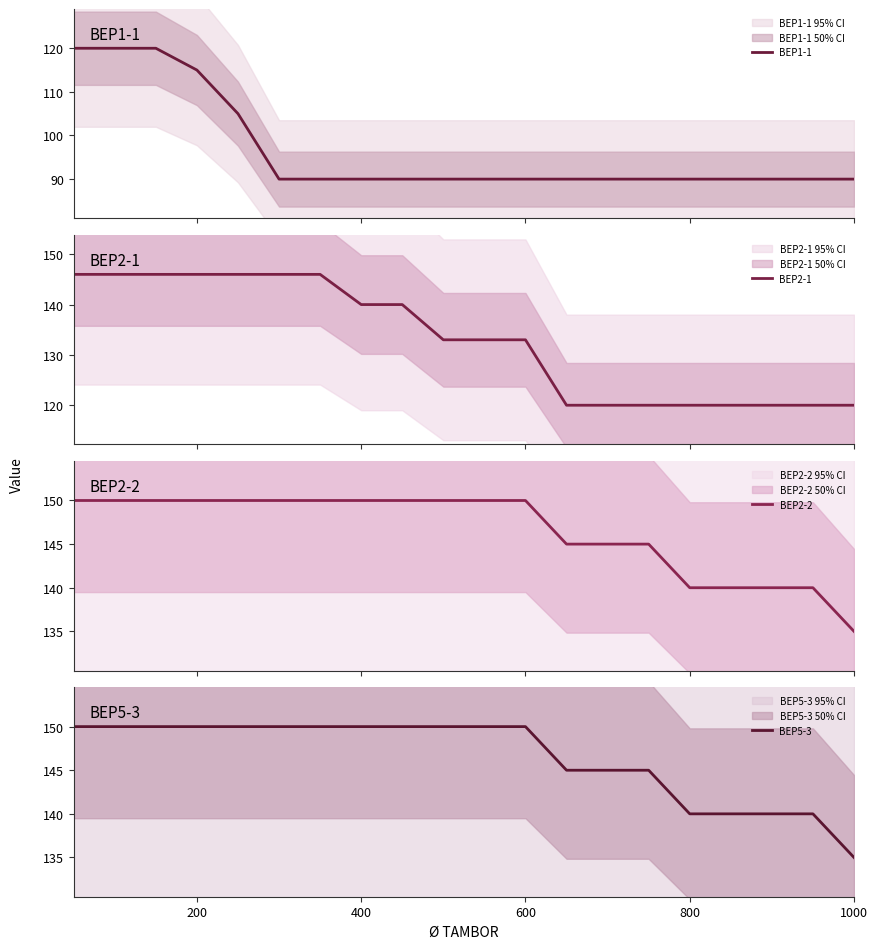

Which series has the widest spread of values?

BEP1-1